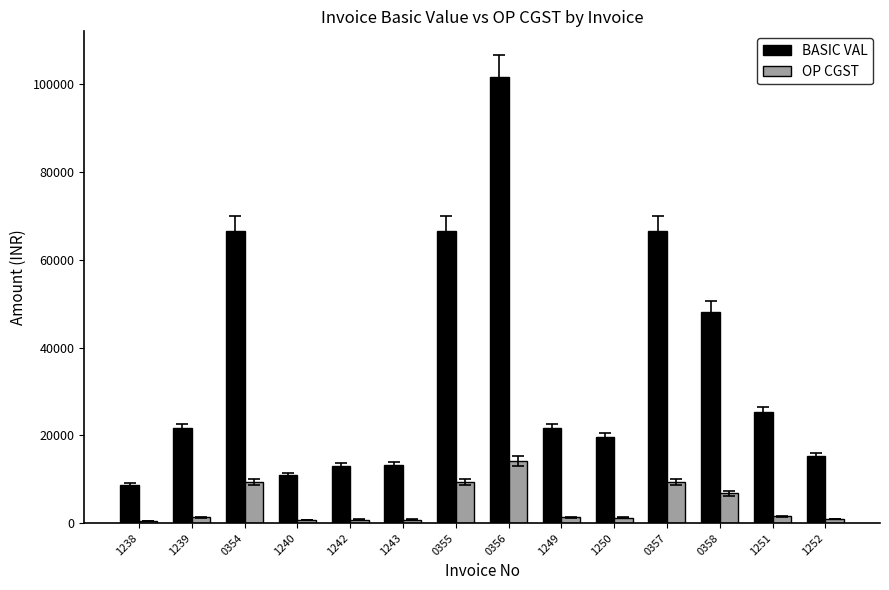

Between 0356 and 0357, which series saw the biggest shift?

BASIC VAL